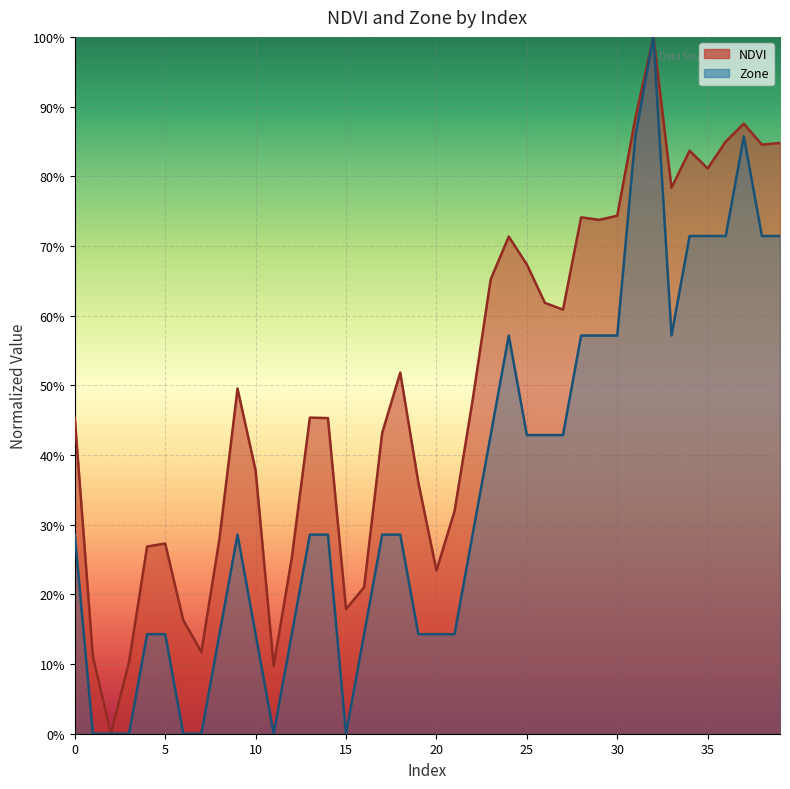

How many lines are shown in the chart?

2